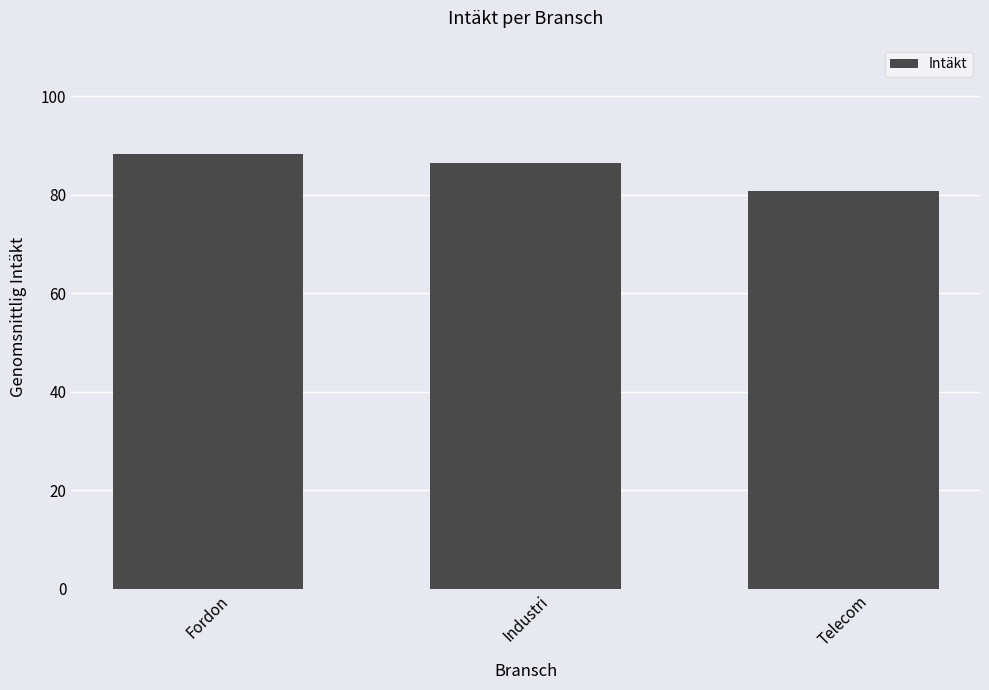

Is it true that the value at Telecom is 46.9?

False